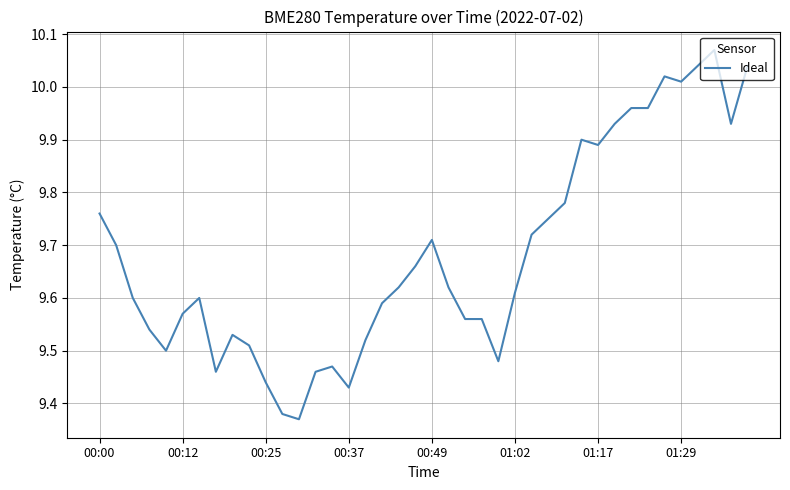

What is the difference between the maximum and minimum values?

0.7